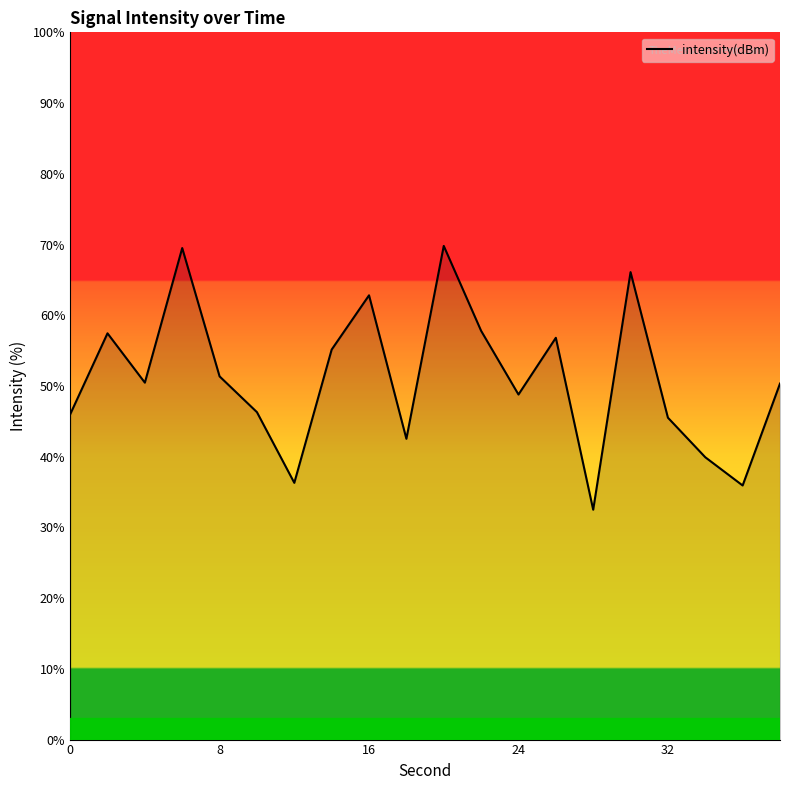

What is the difference between the maximum and minimum values?

37.3